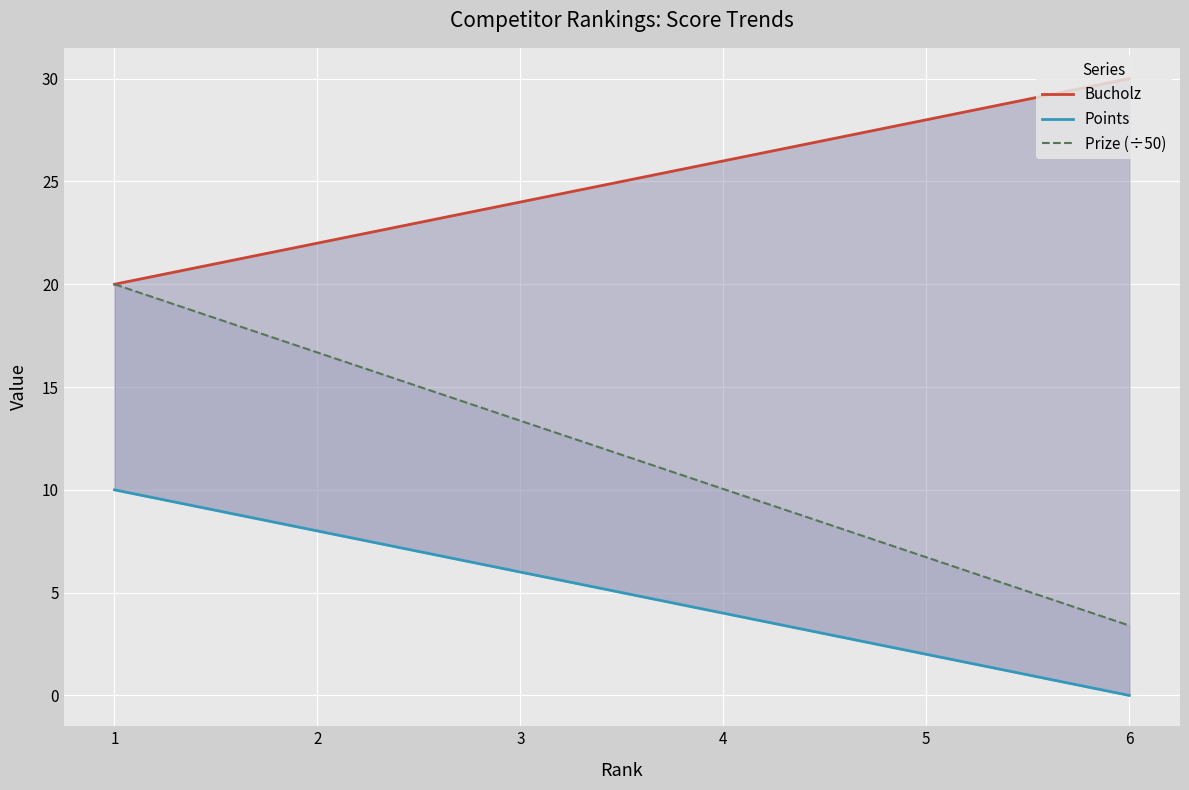

How many lines are shown in the chart?

3